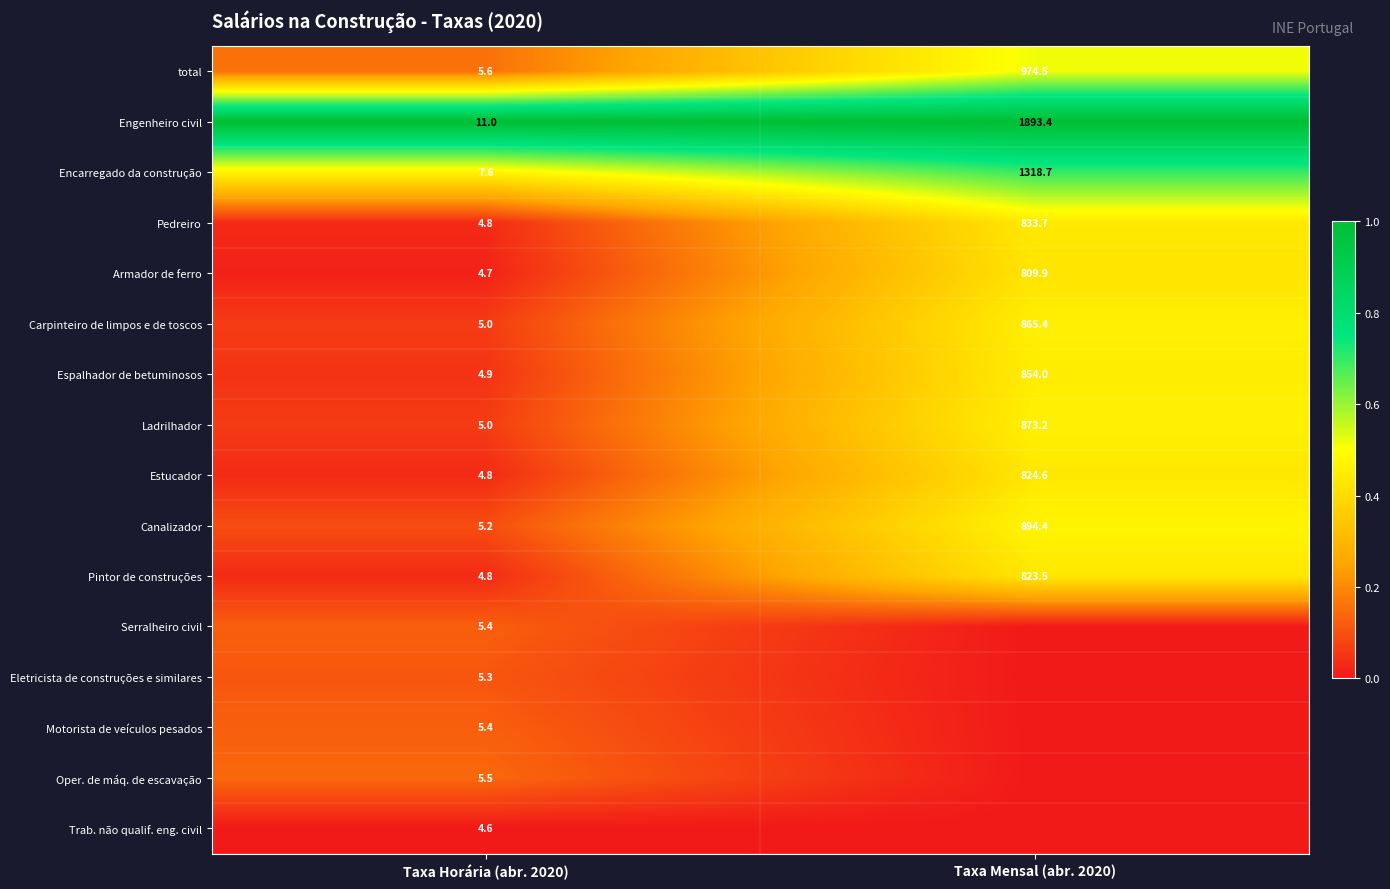

Is the value of Trab. não qualif. eng. civil at Taxa Horária (abr. 2020) greater than the value of Estucador at Taxa Mensal (abr. 2020)?

No